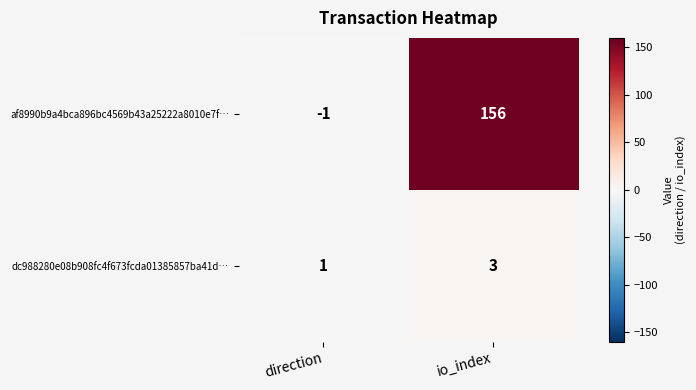

Rank the series by their maximum value, from lowest to highest.

dc988280e08b908fc4f673fcda01385857ba41d…, af8990b9a4bca896bc4569b43a25222a8010e7f…